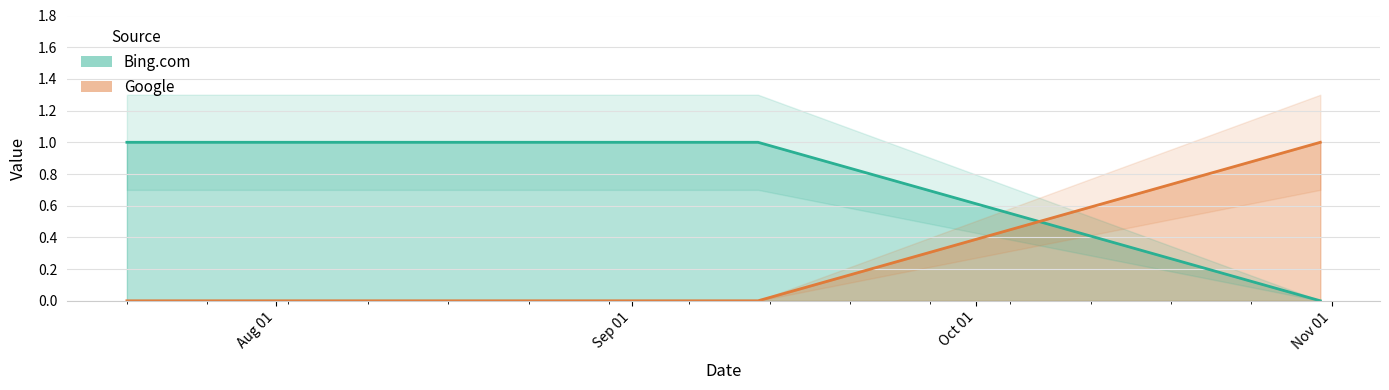

The value of Bing.com at 2020-07-19 is 1. True or false?

False